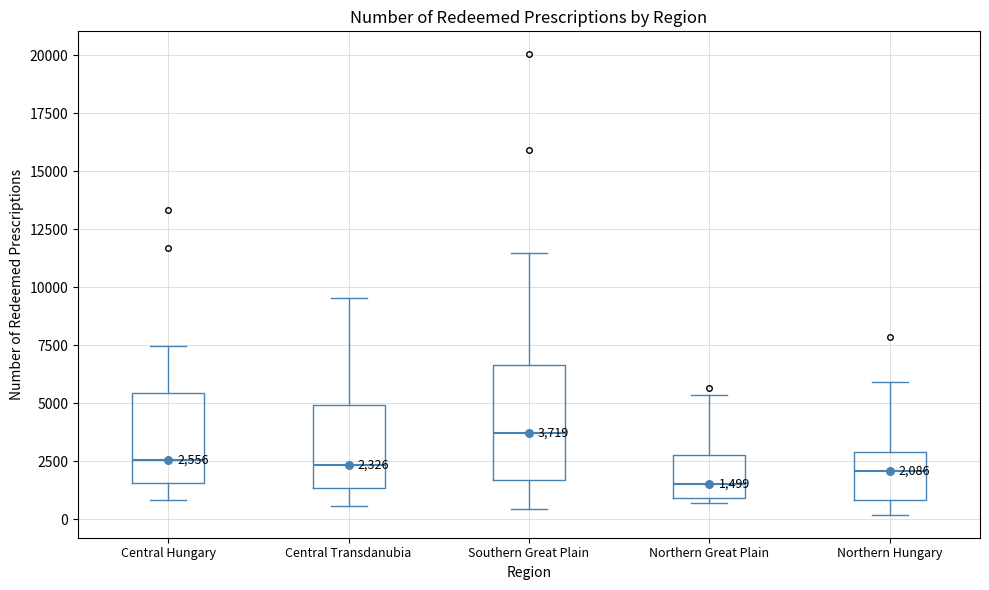

Which box has the highest median line?

Southern Great Plain